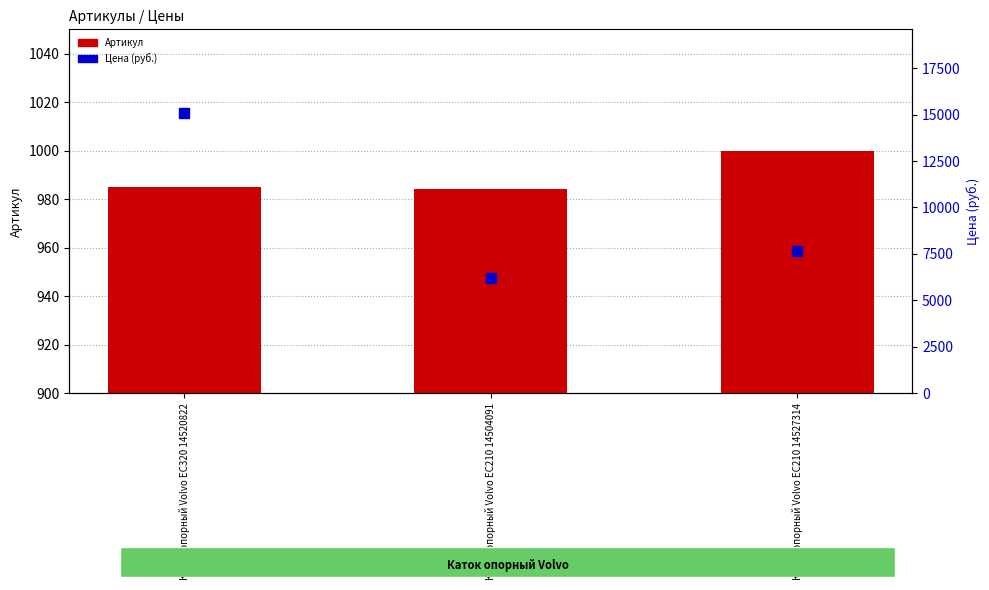

At which category is the sum across all series the highest?

Каток опорный Volvo EC320 14520822